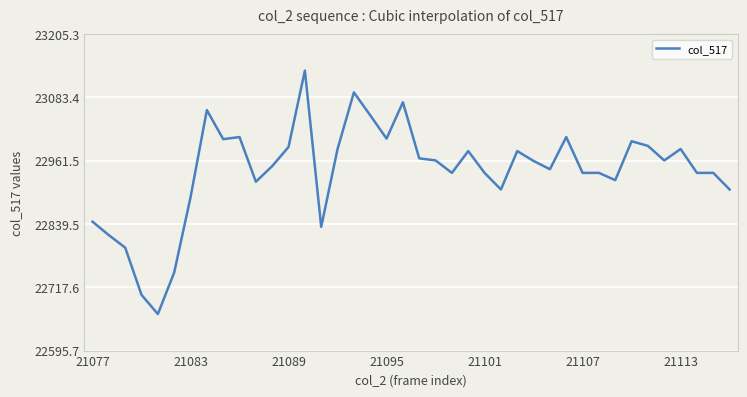

Where is the data nearest to the value 22900?

25